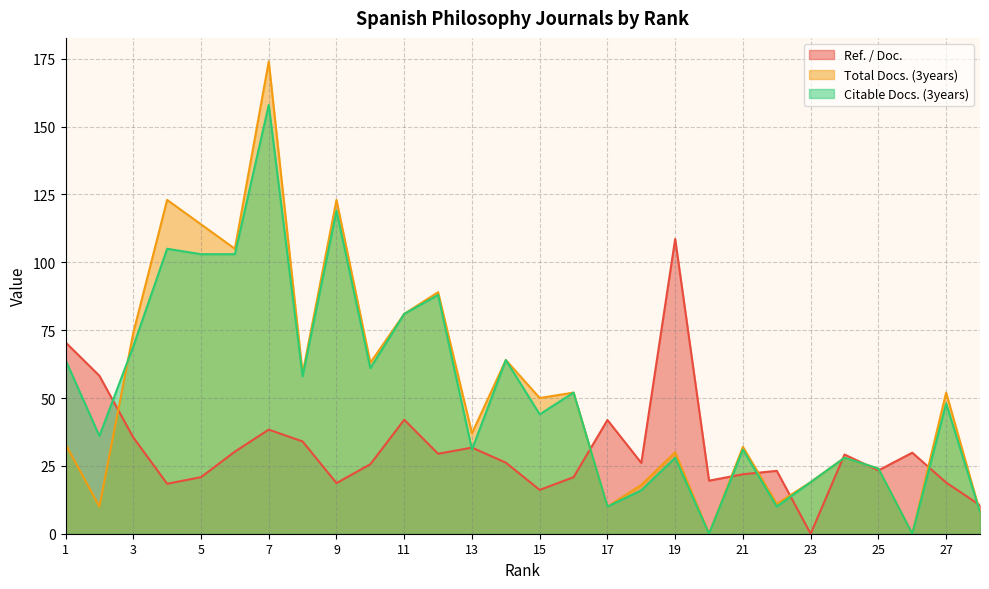

What are all the series names shown in the legend?

Ref. / Doc., Total Docs. (3years), Citable Docs. (3years)